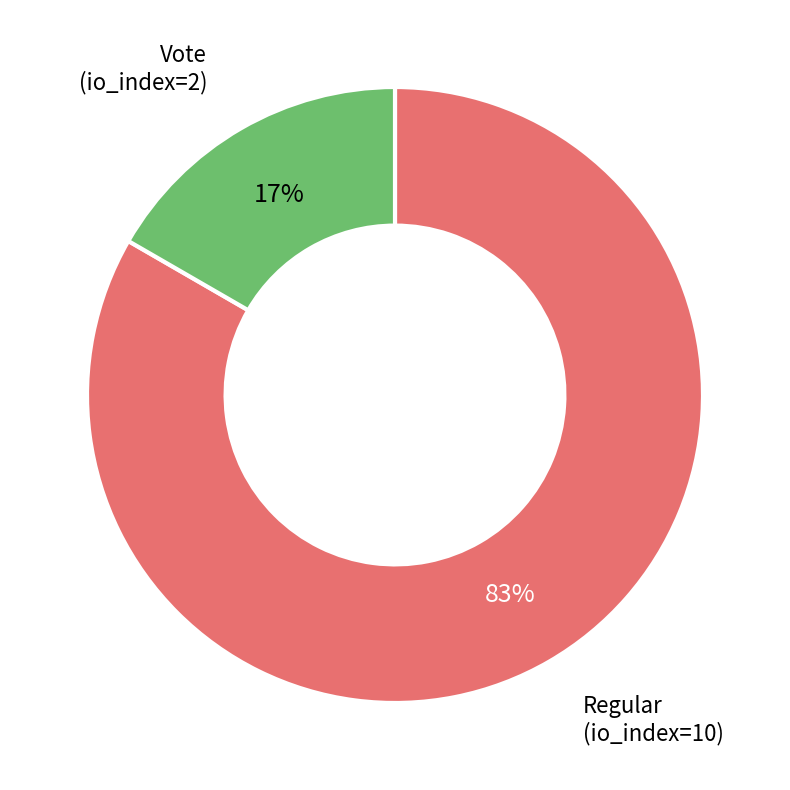

Does Vote (io_index=2) account for over 50% of the chart?

No